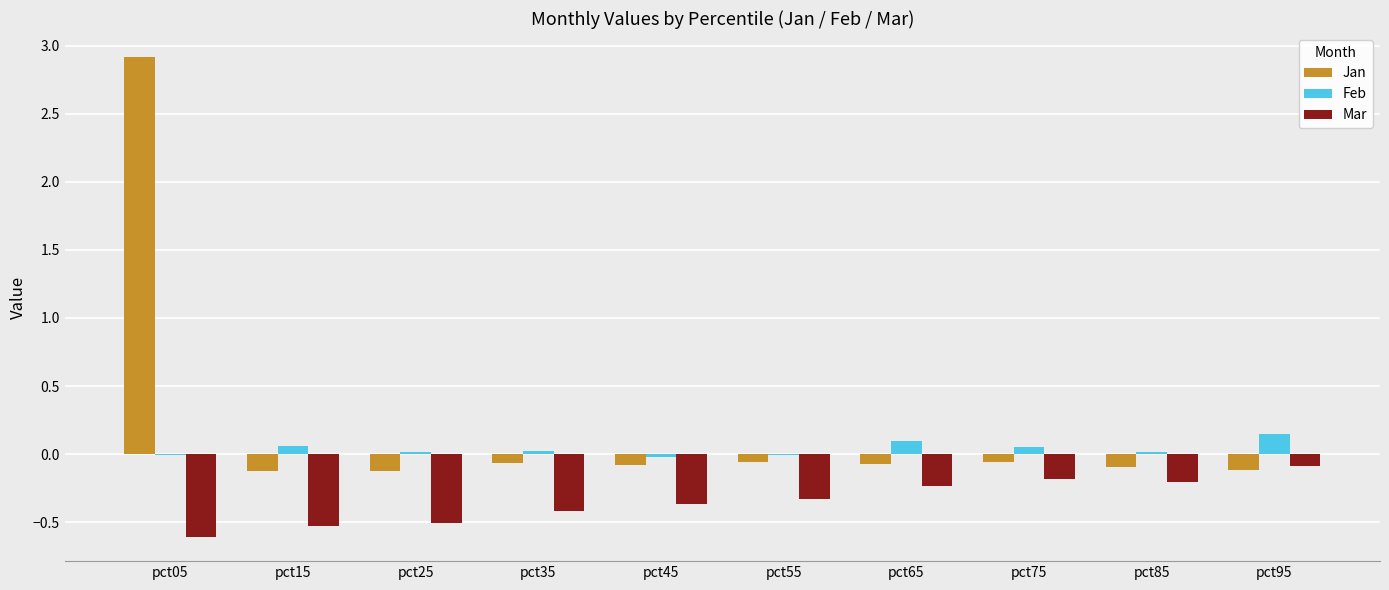

Are the bars grouped side by side (vs. stacked)?

Yes